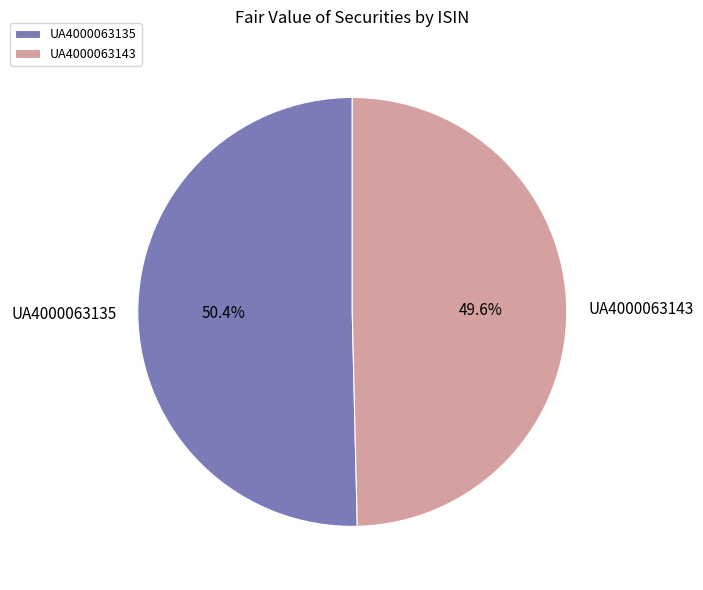

To the nearest percent, what is the average slice percentage?

50%